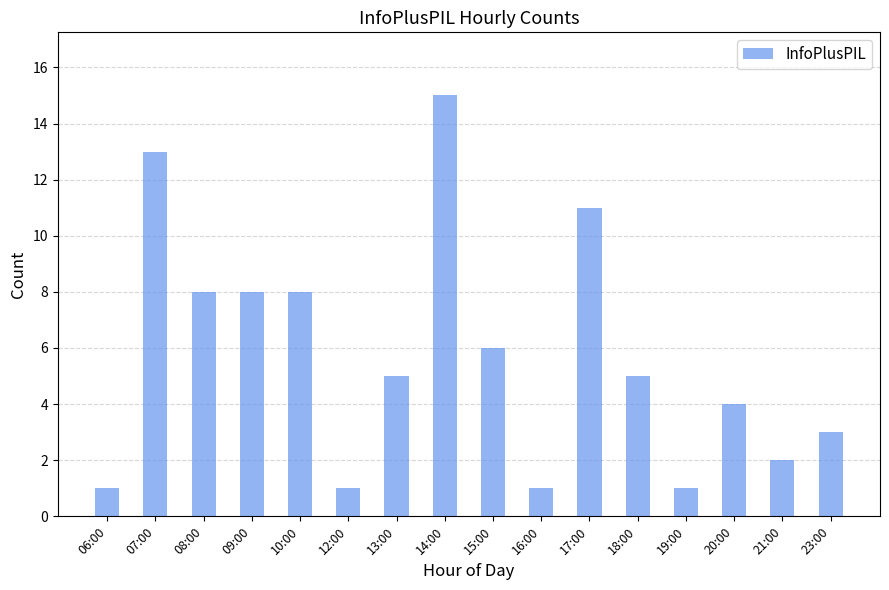

What is the label of the 12th bar from the left?

18:00